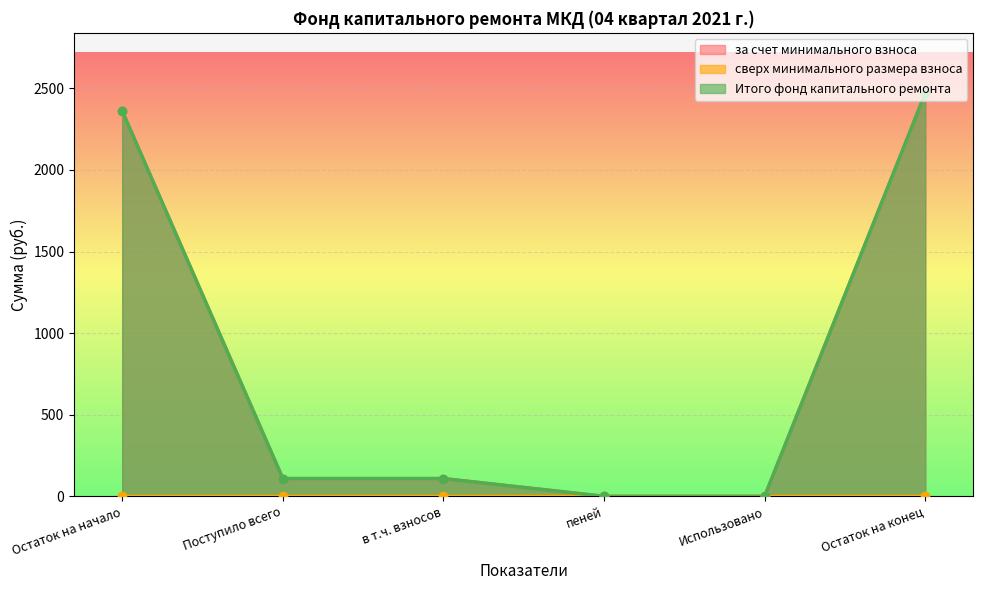

True or false: за счет минимального взноса and Итого фонд капитального ремонта intersect in this chart.

False